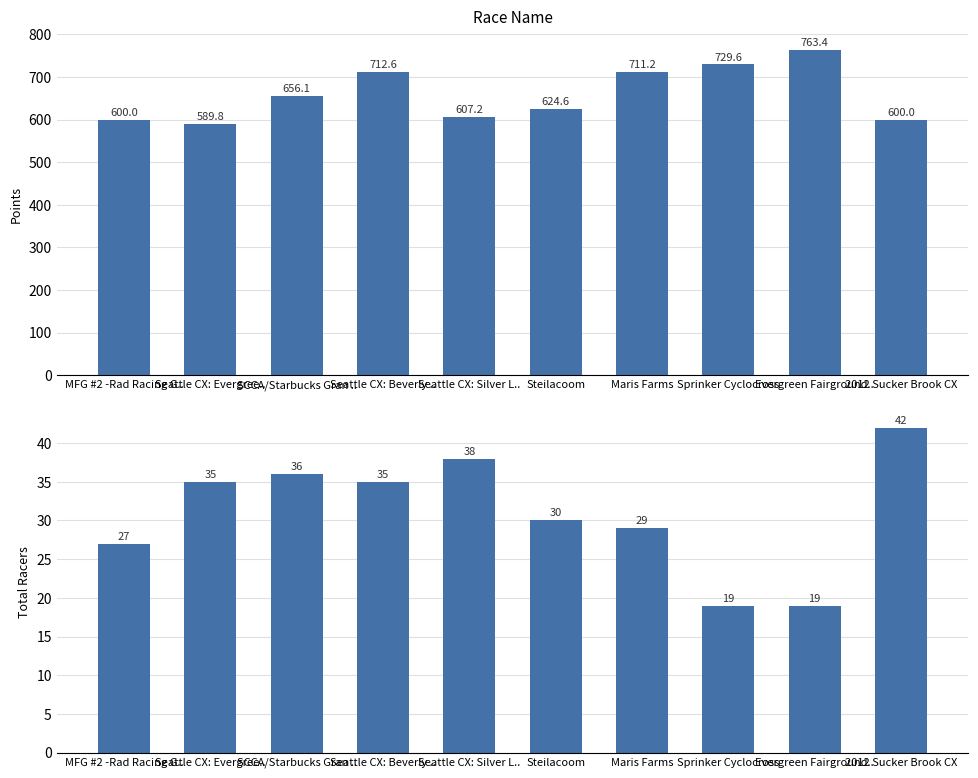

Reading left to right, what are all the values shown in this chart?

Points: 600.0	589.8	656.1	712.6	607.2	624.6	711.2	729.6	763.4	600.0
Total Racers: 27.0	35.0	36.0	35.0	38.0	30.0	29.0	19.0	19.0	42.0